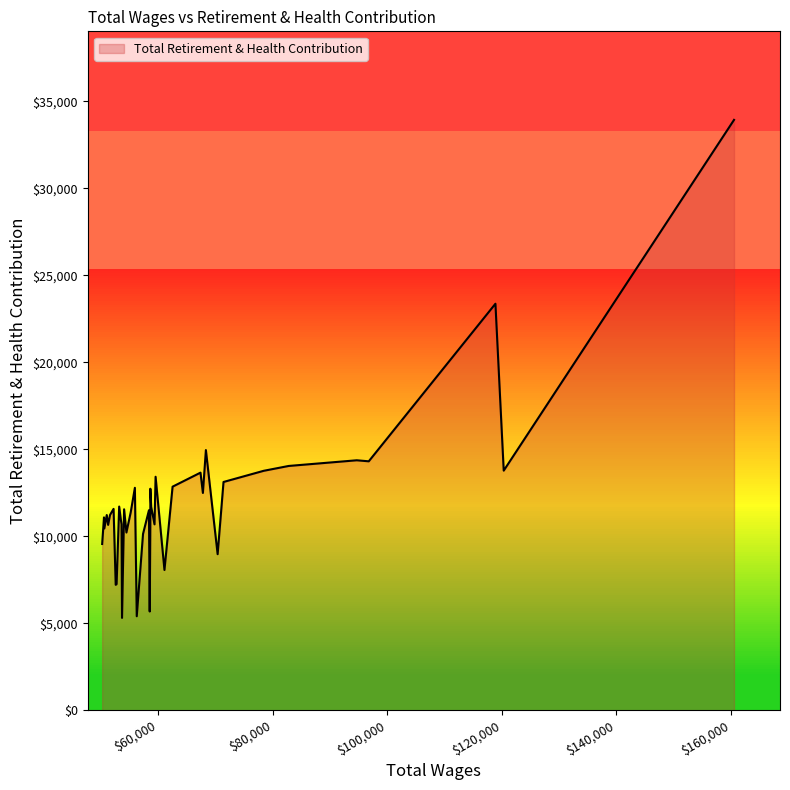

What is the sum of all values?

478418